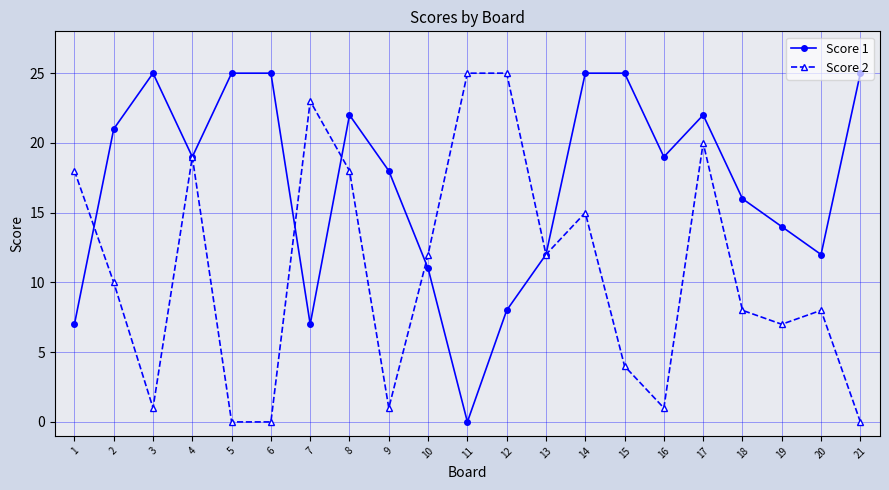

True or false: Score 2 has a value of 18 at 1.

True